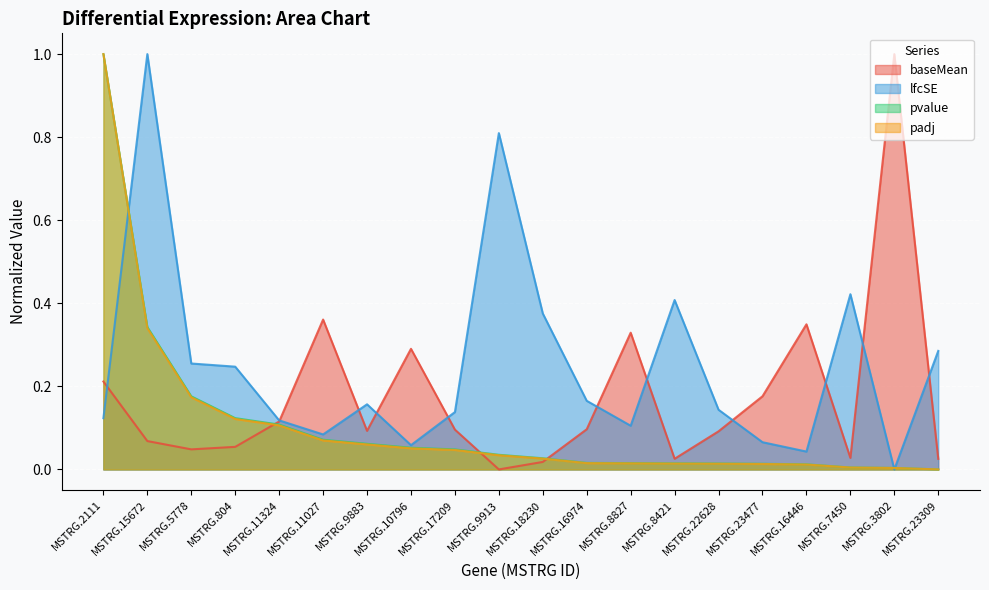

How many interior local valleys does the lfcSE series have?

5